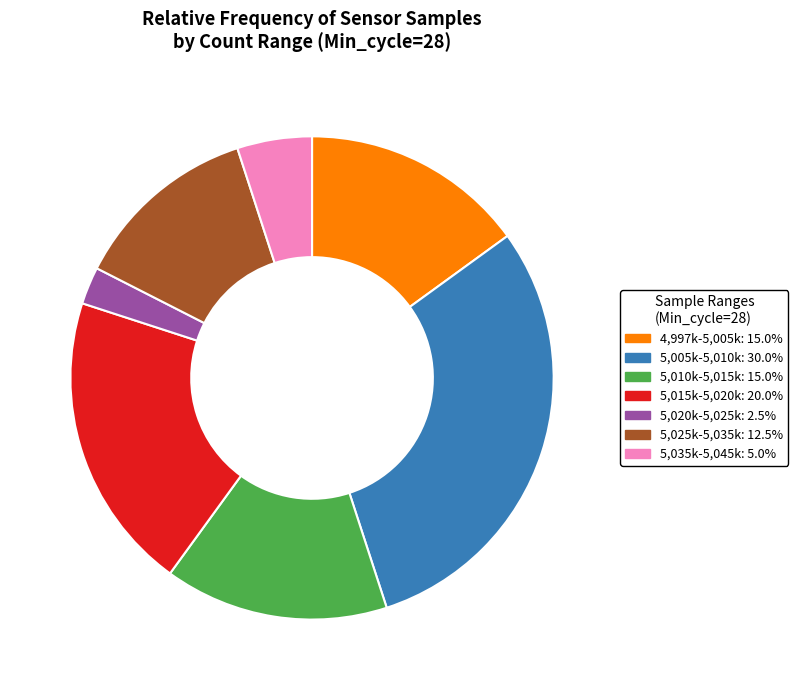

How many slices are in this pie chart?

7